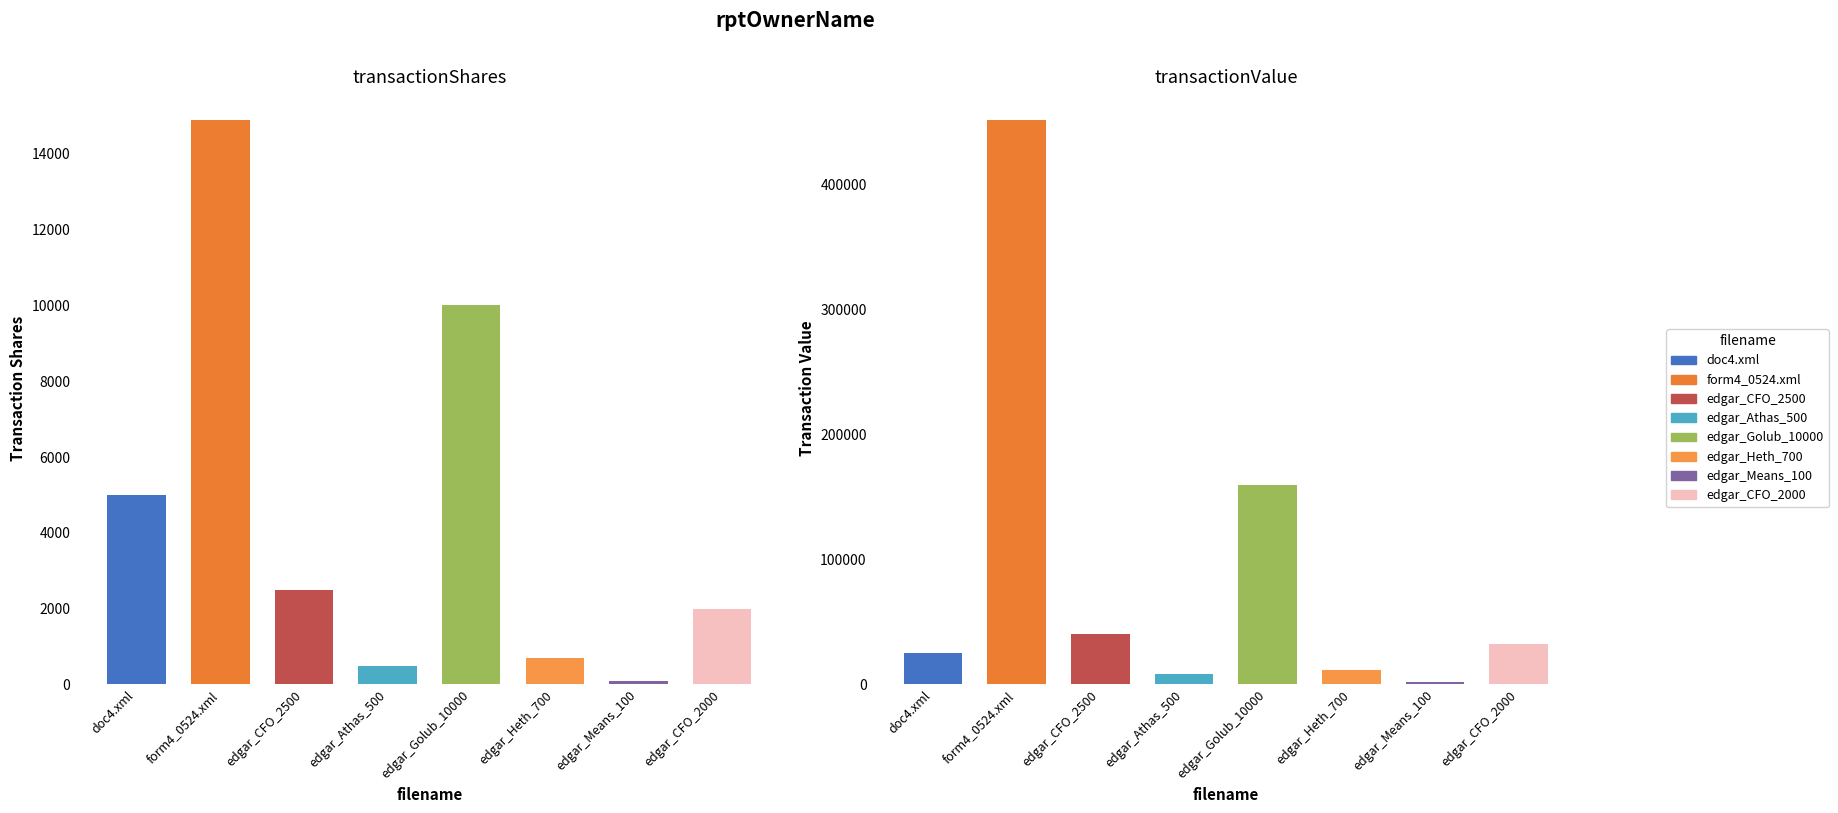

What is the difference between the maximum and minimum values in the transactionValue series?

450469